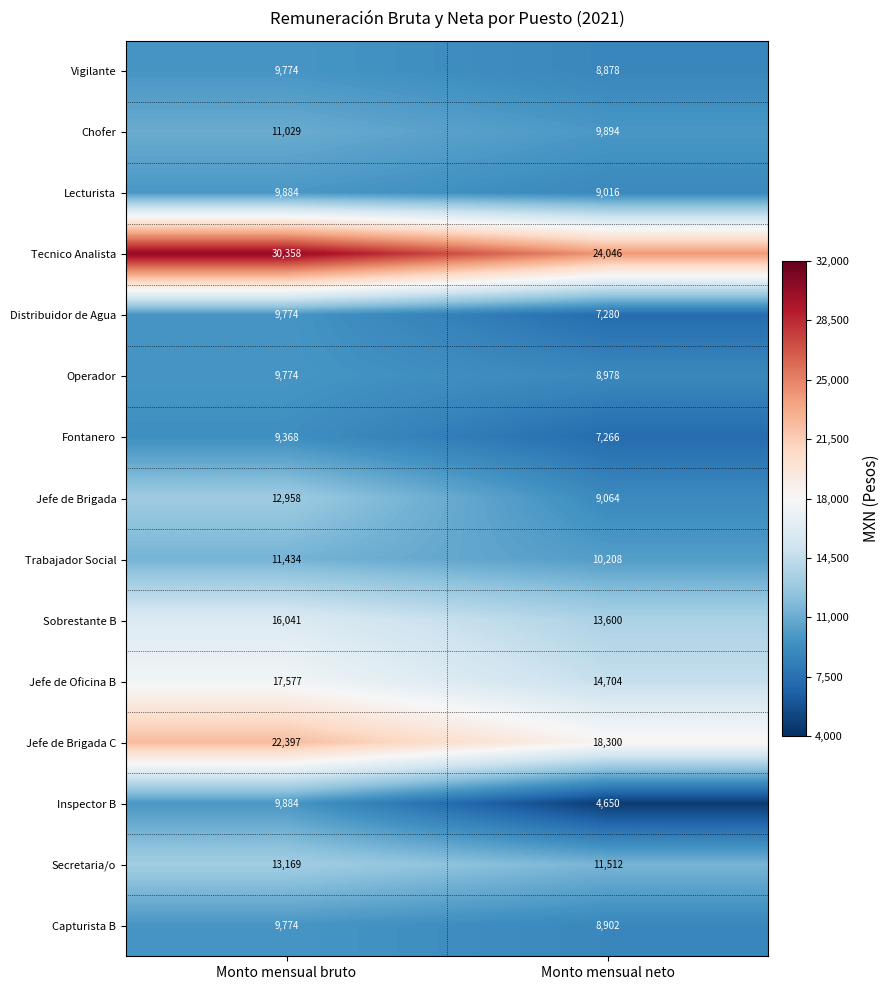

True or false: Operador has a value of 16705 at Monto mensual bruto.

False